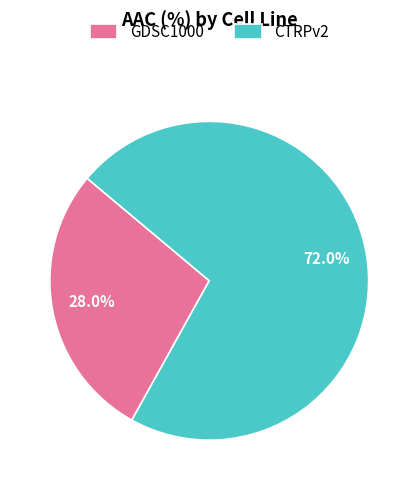

To the nearest percent, what percentage of the pie is GDSC1000?

28%